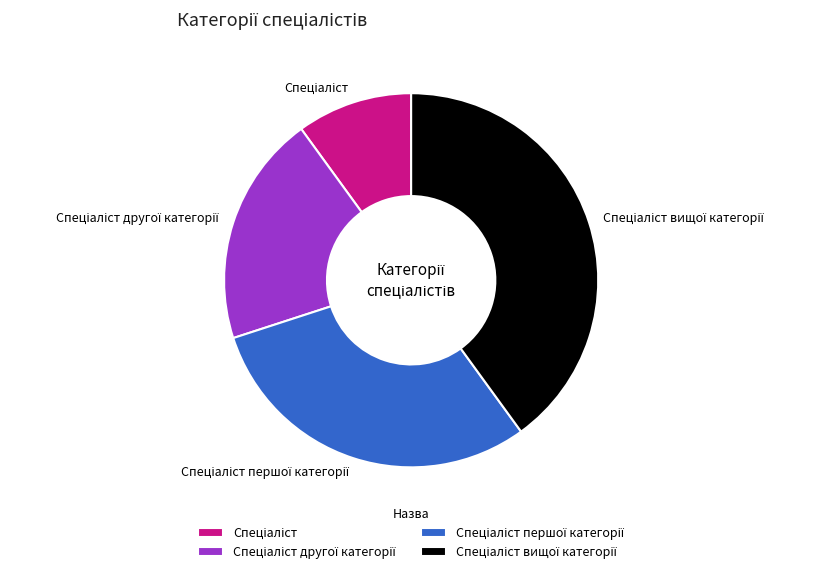

Is there any slice that represents more than half of the pie?

No